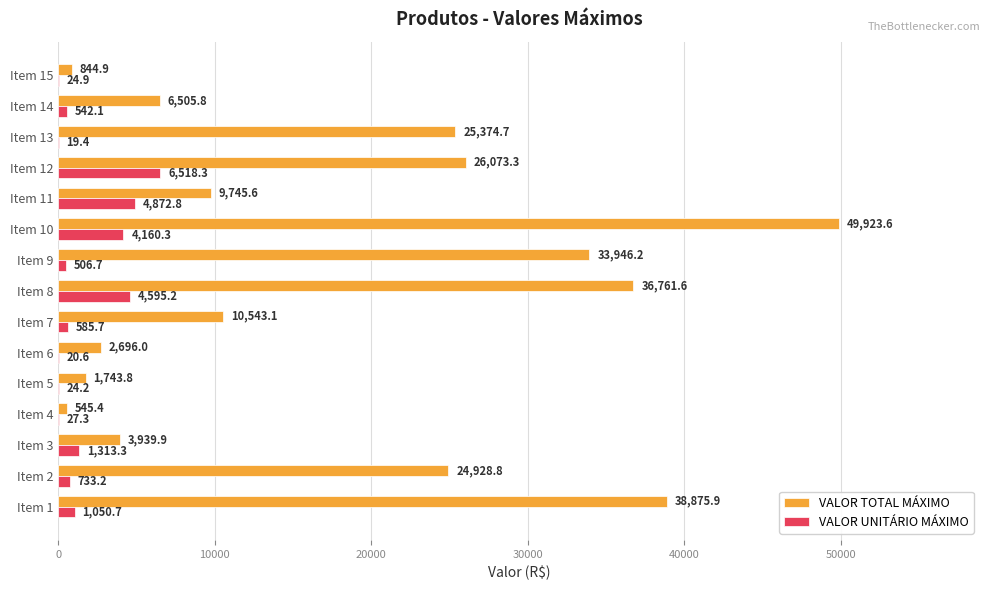

How many values in the VALOR TOTAL MÁXIMO series exceed 10543?

8